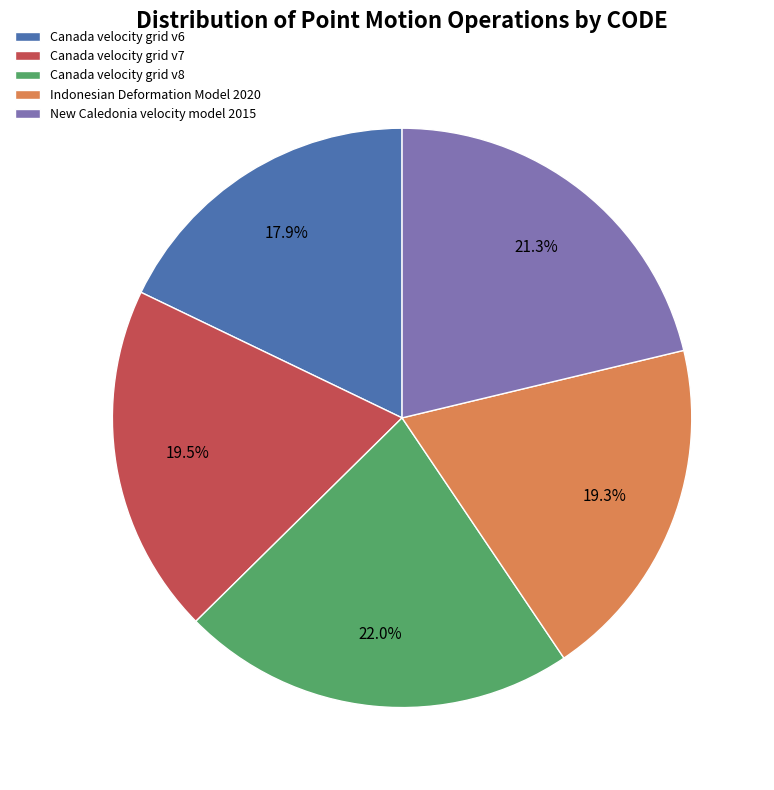

Does Indonesian Deformation Model 2020 represent more than half of the total?

No